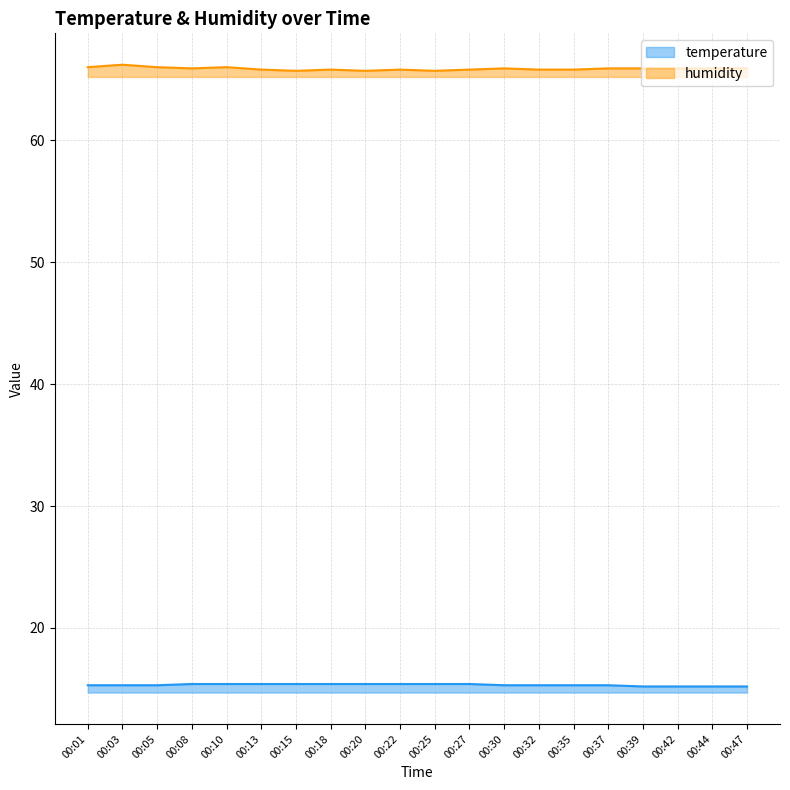

Between 00:39 and 00:44, which series saw the biggest shift?

temperature